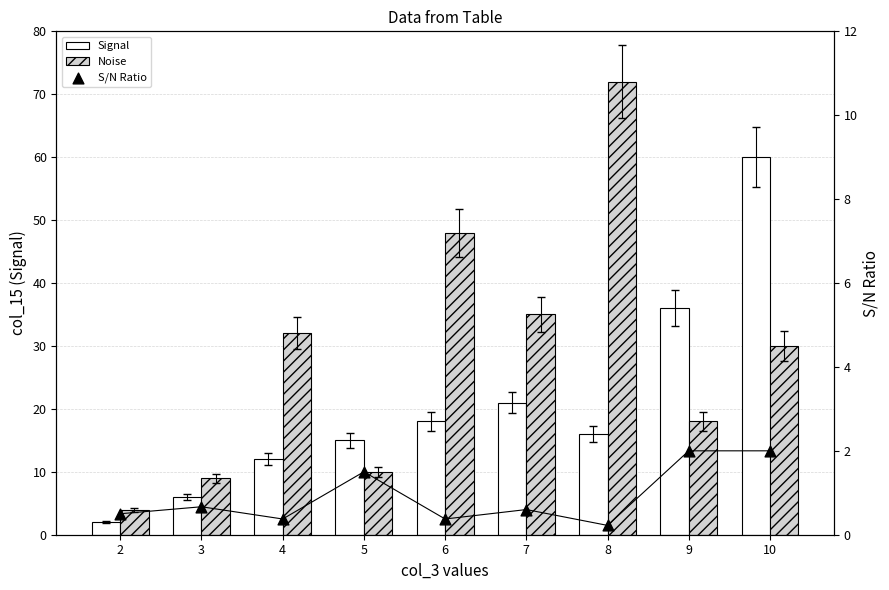

Which series has the largest total across all categories?

Noise